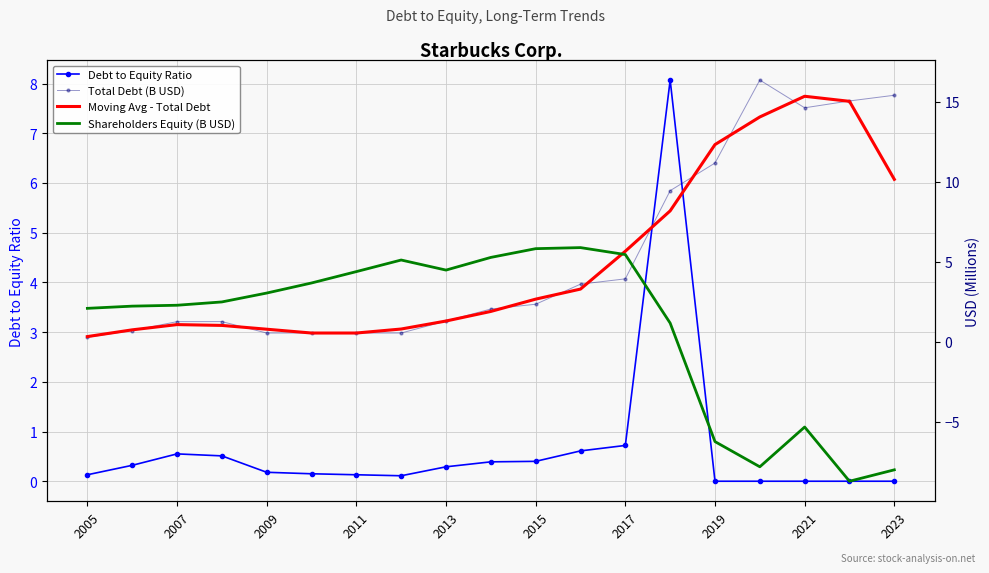

True or false: Debt to Equity Ratio has more than 1 interior local peaks.

True